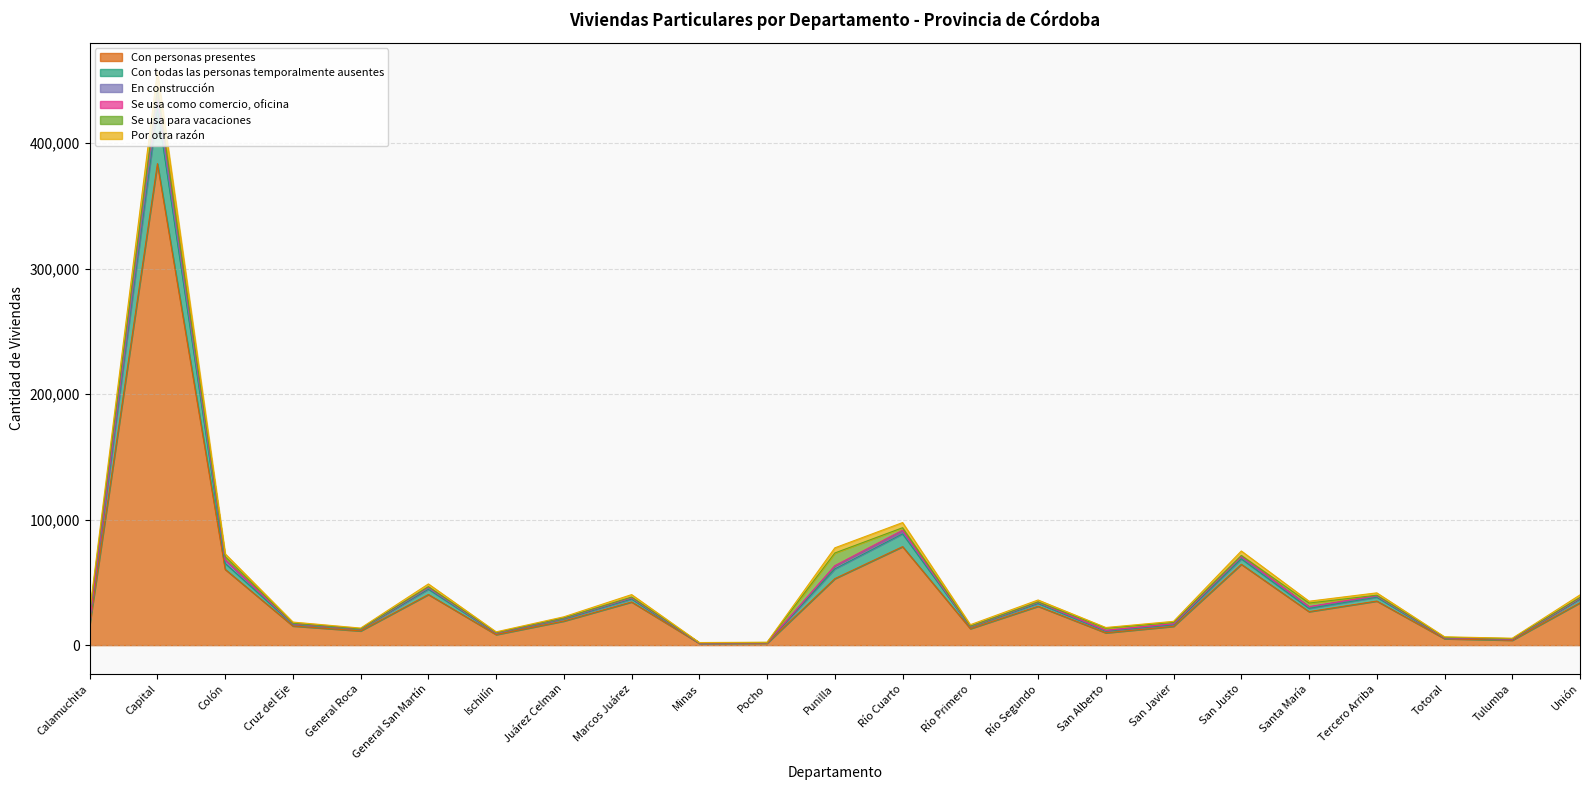

At which category is the sum across all series the highest?

Capital